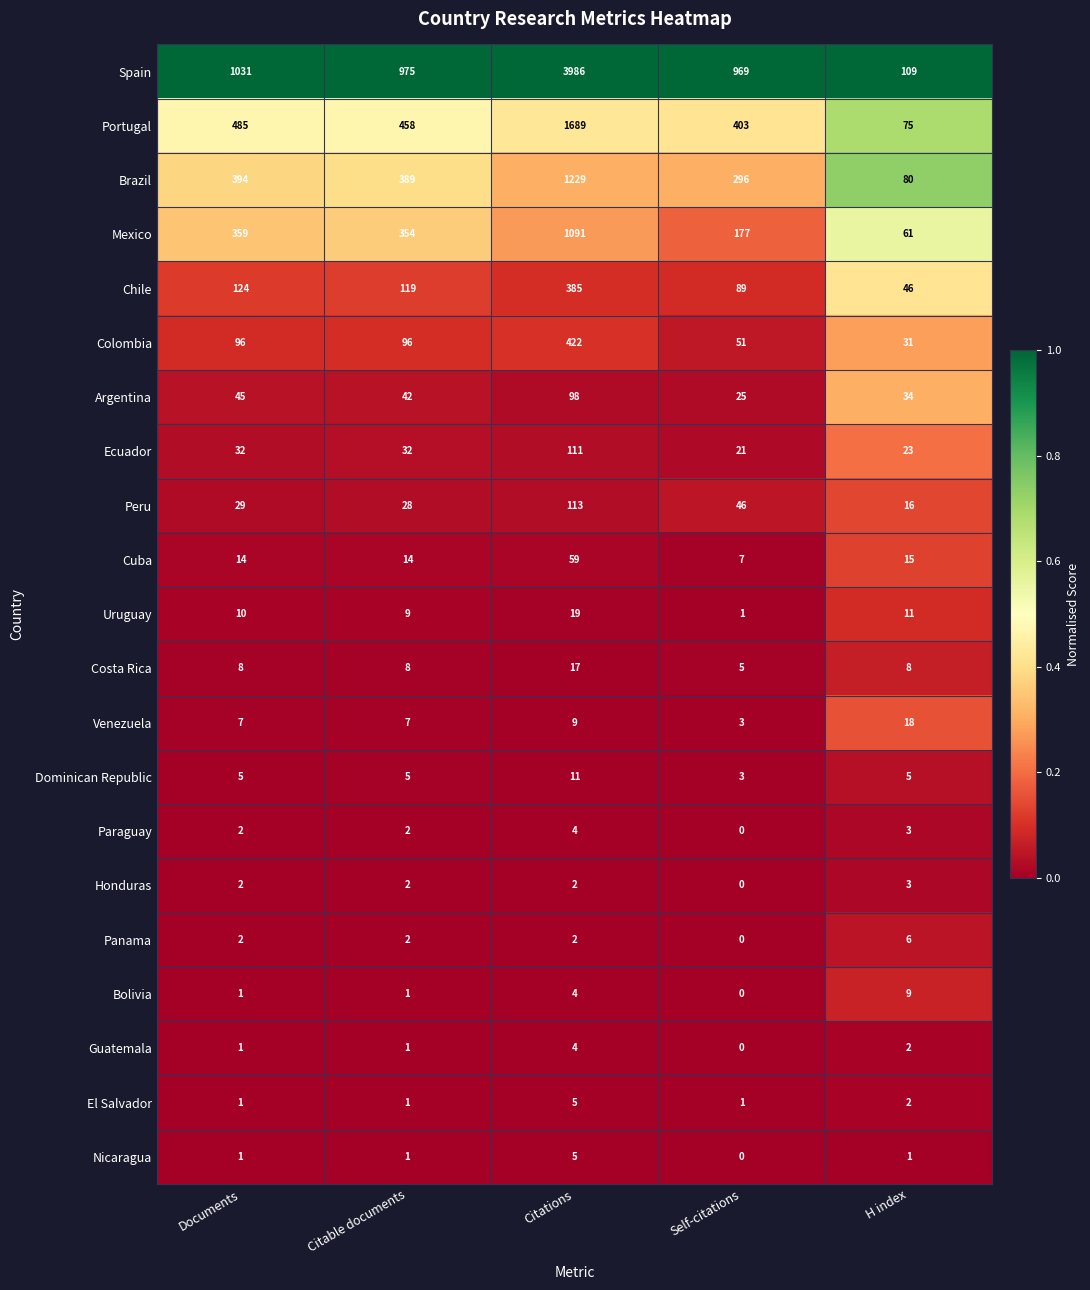

The Honduras series shows 2 at Citations. True or false?

True